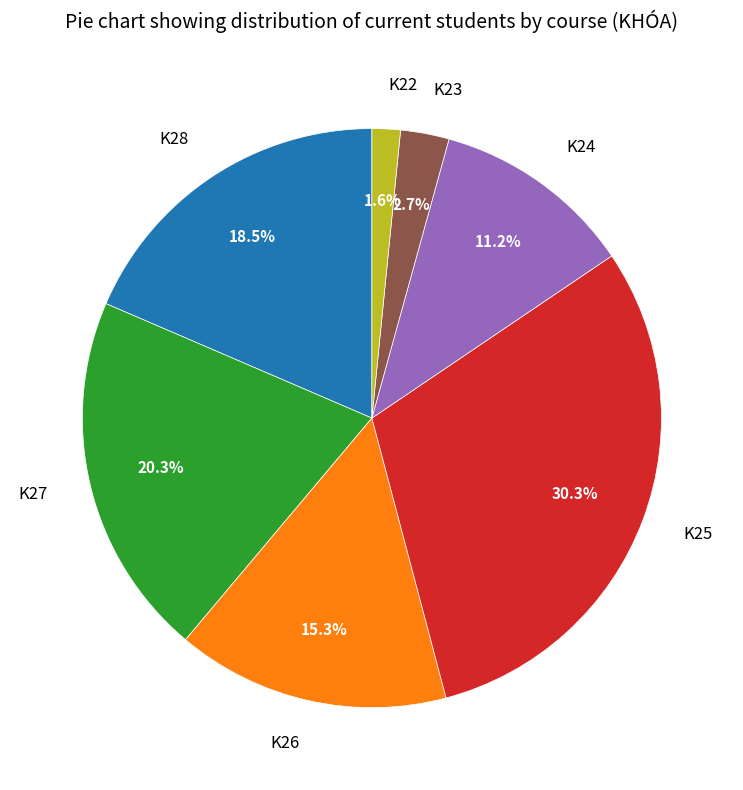

To the nearest percent, what is the combined percentage of K27 and K26?

36%